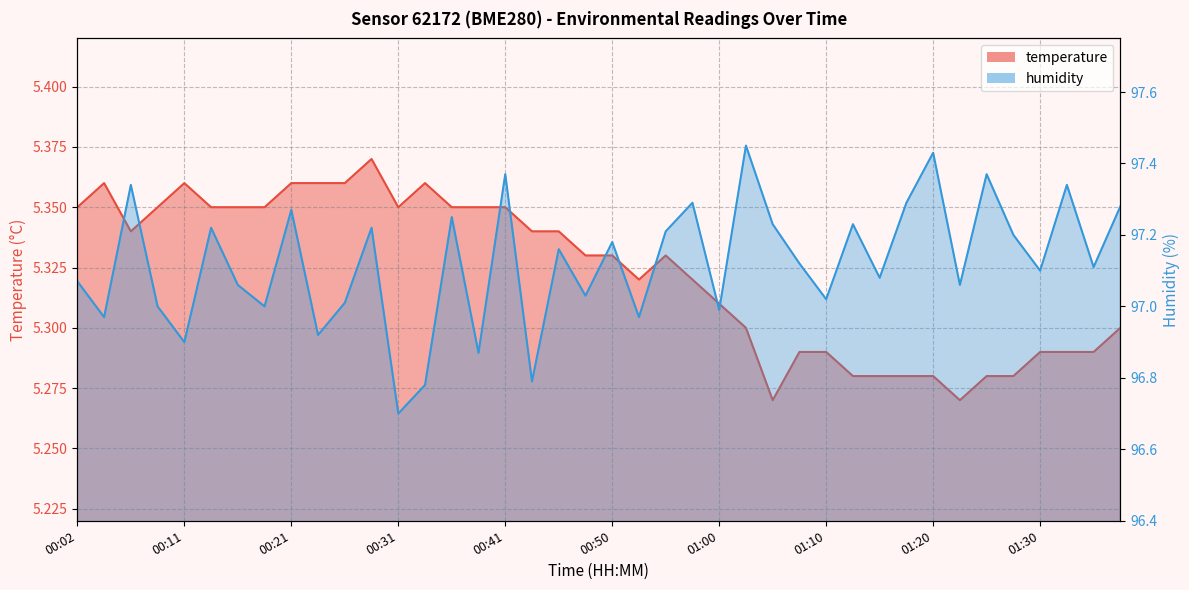

What is the total value across all series at 00:19?

102.3